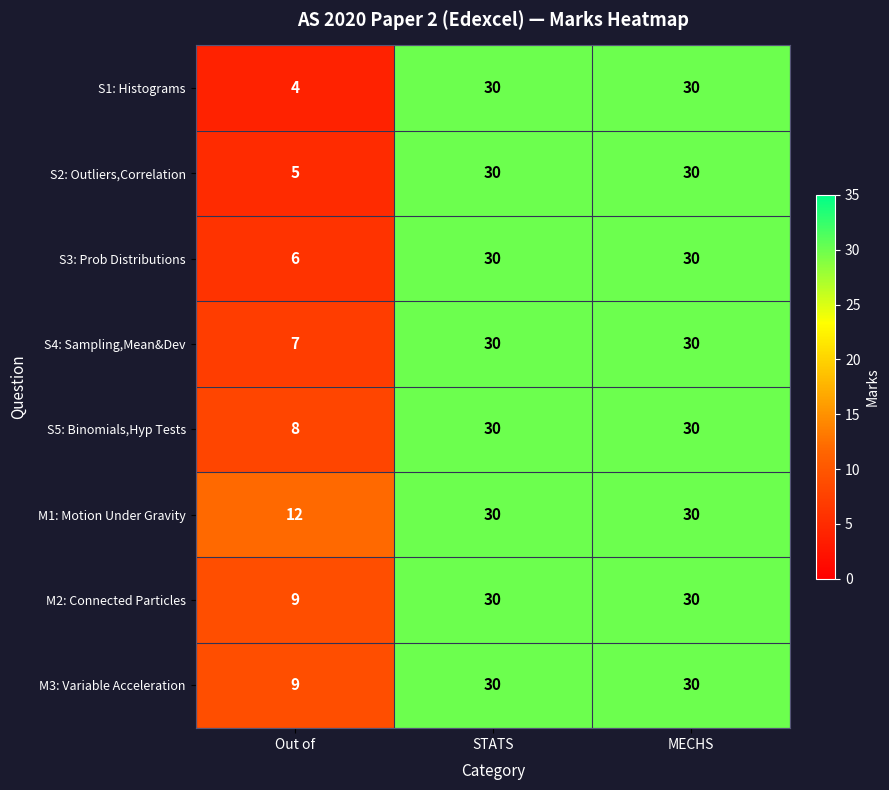

How many S3: Prob Distributions values are between 6 and 30?

3